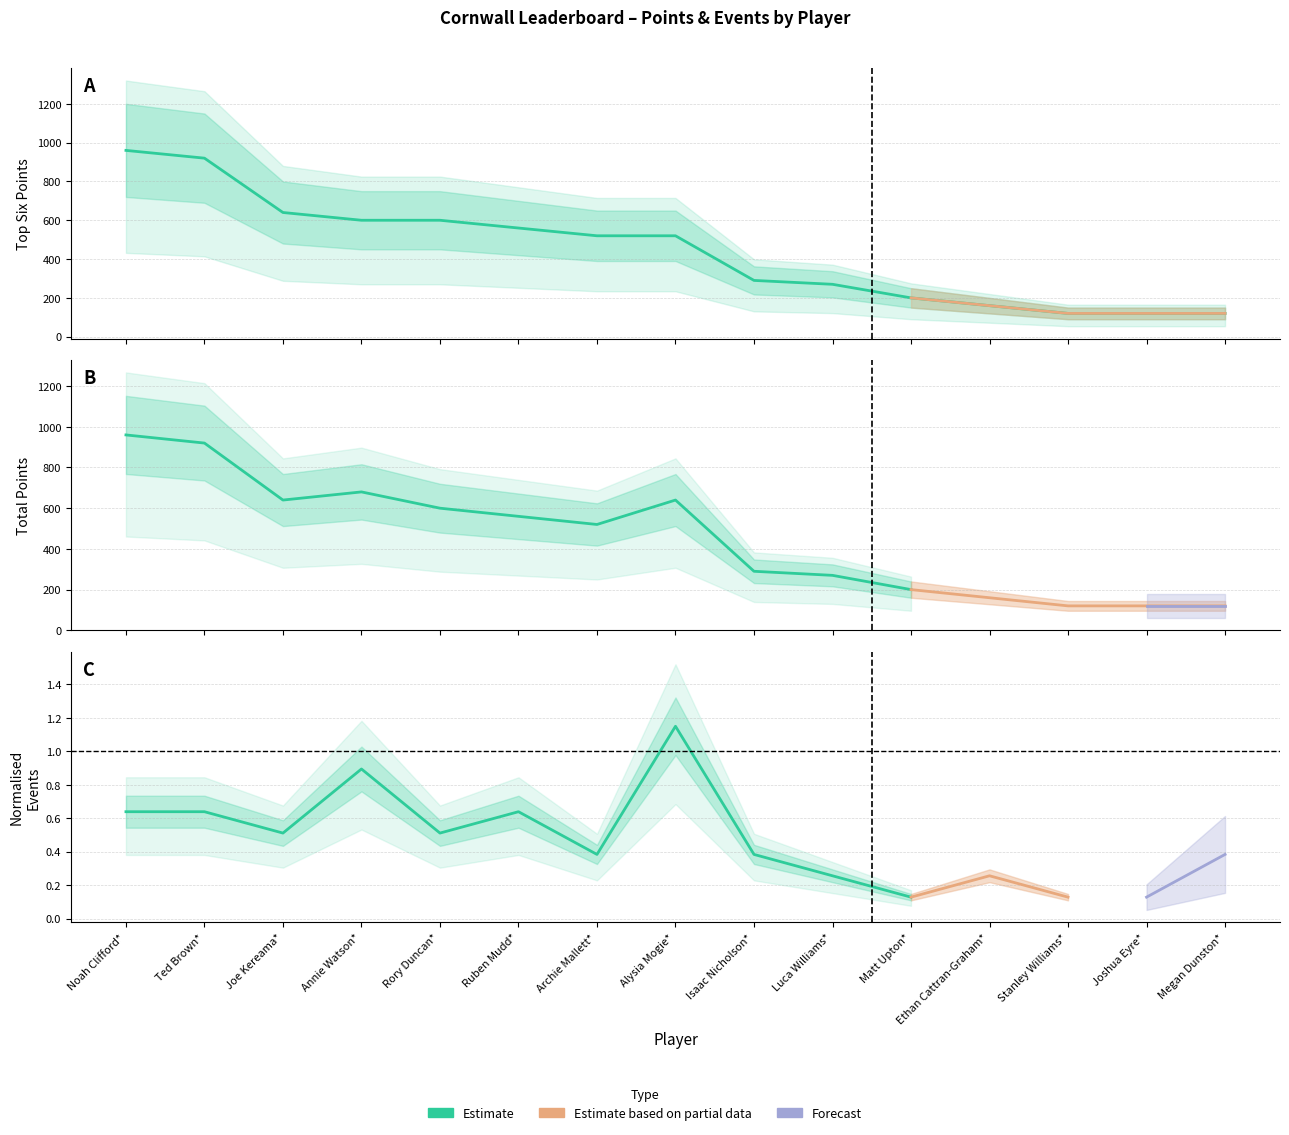

Which series has the largest range (max minus min)?

Top Six Points